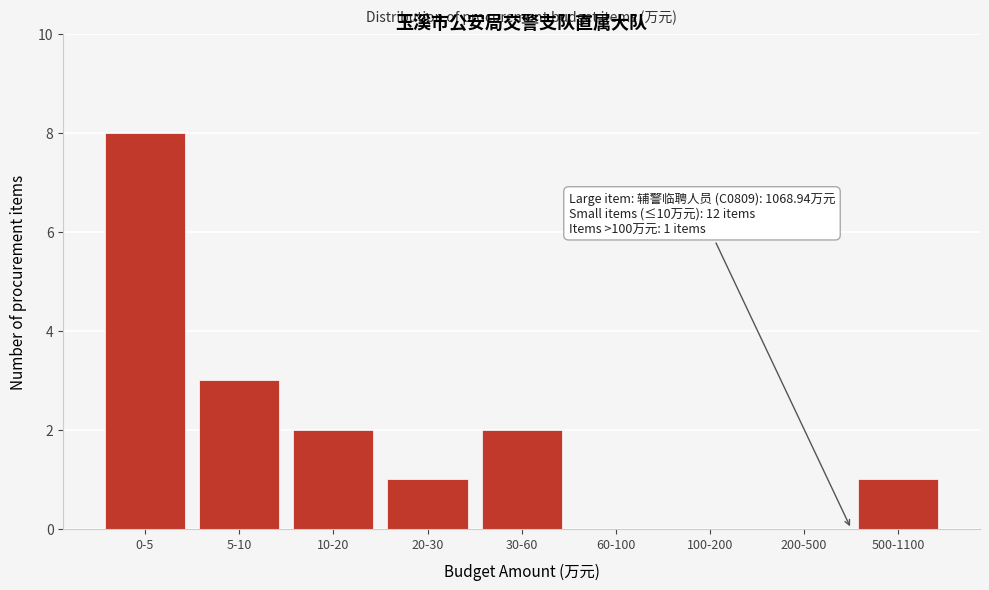

Reading left to right, list all the values displayed in this chart.

0-5=8	5-10=3	10-20=2	20-30=1	30-60=2	60-100=0	100-200=0	200-500=0	500-1100=1